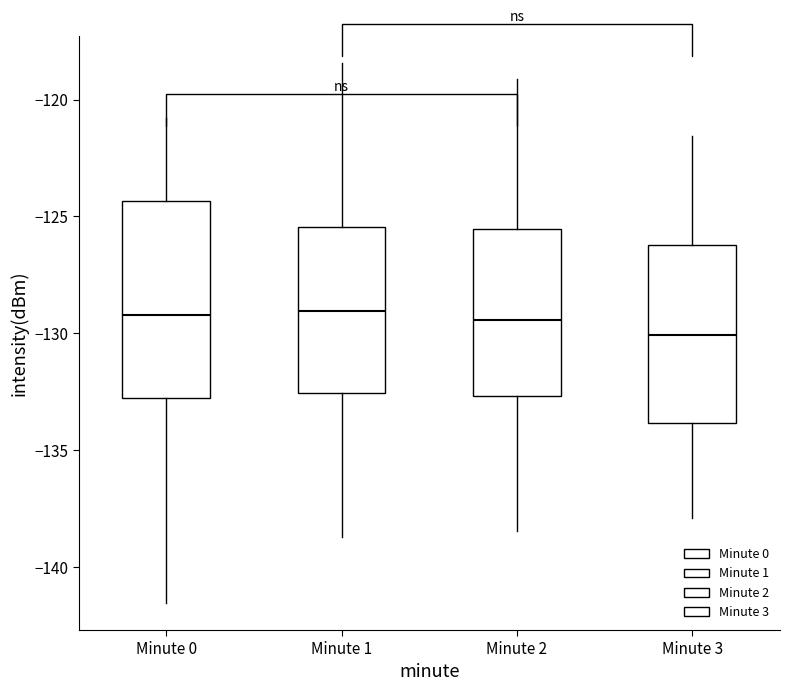

Reading left to right, transcribe this box plot: for each box, give where its median line is, the range the box spans, and where its two whiskers end, as read against the y-axis. The values are not printed on the chart, so give them approximately, as read against the axis.

Minute 0: median -129.0, box -133.0 to -124.5, whiskers -141.5 to -121.0
Minute 1: median -129.0, box -132.5 to -125.5, whiskers -138.5 to -118.5
Minute 2: median -129.5, box -132.5 to -125.5, whiskers -138.5 to -119.0
Minute 3: median -130.0, box -134.0 to -126.0, whiskers -138.0 to -121.5